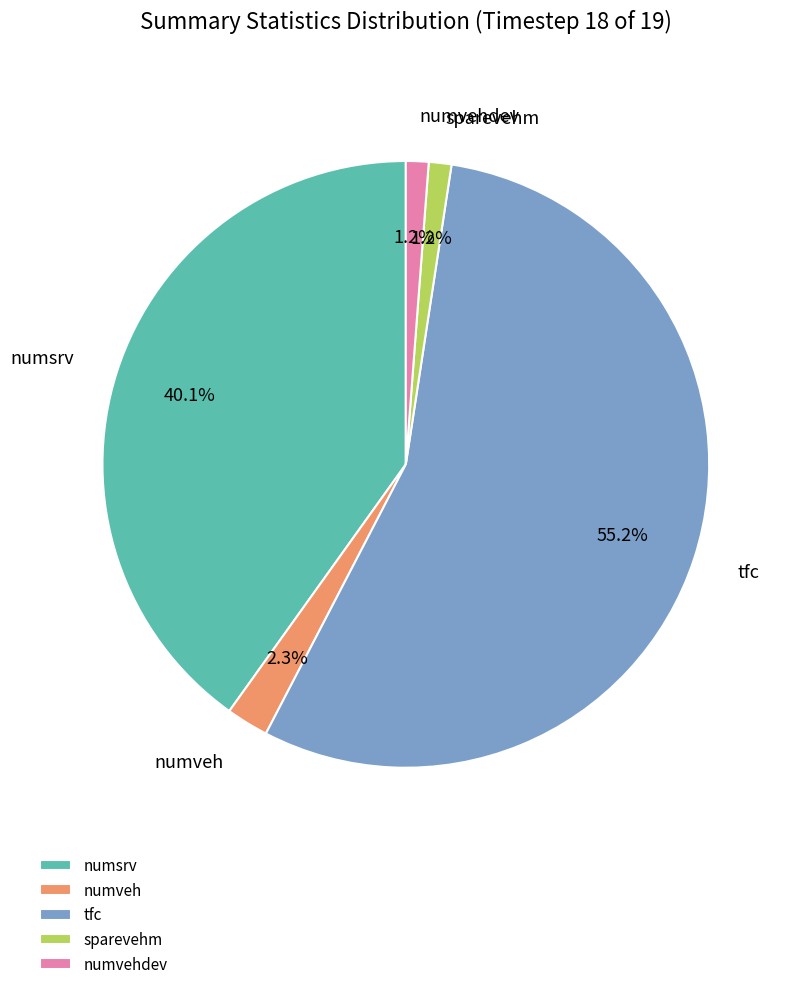

Is it true that tfc is 45% of the pie?

False